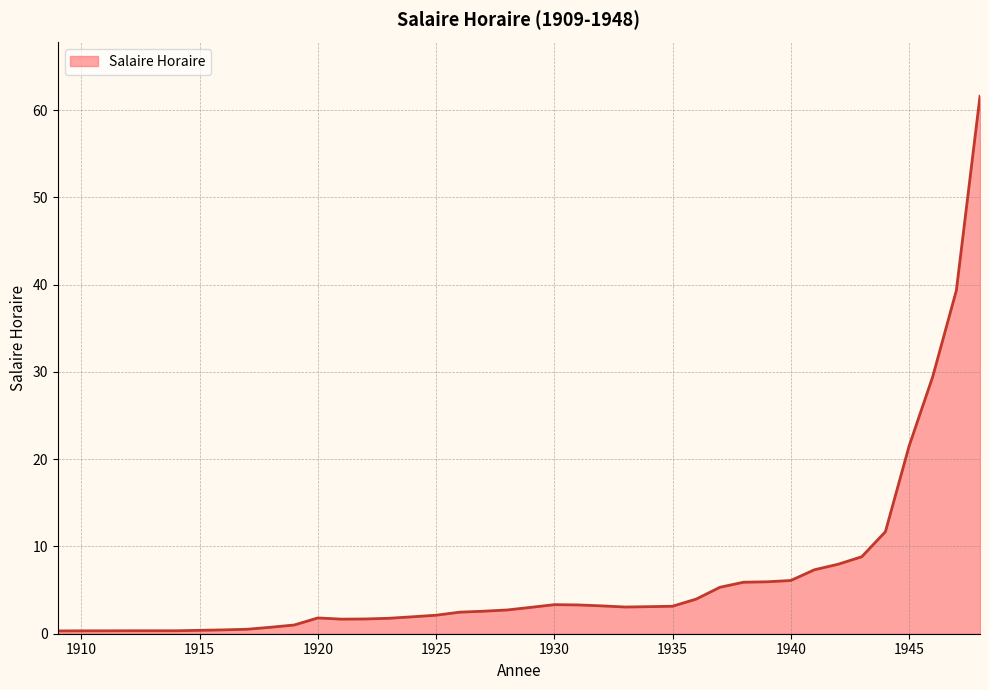

What is the difference between the maximum and minimum values?

61.3